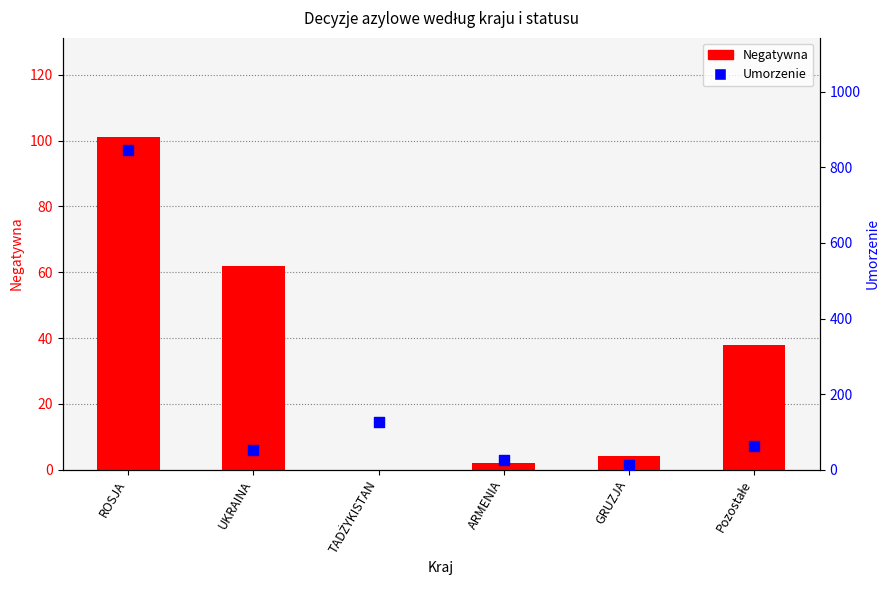

What is the total value across all series at Pozostałe?

101